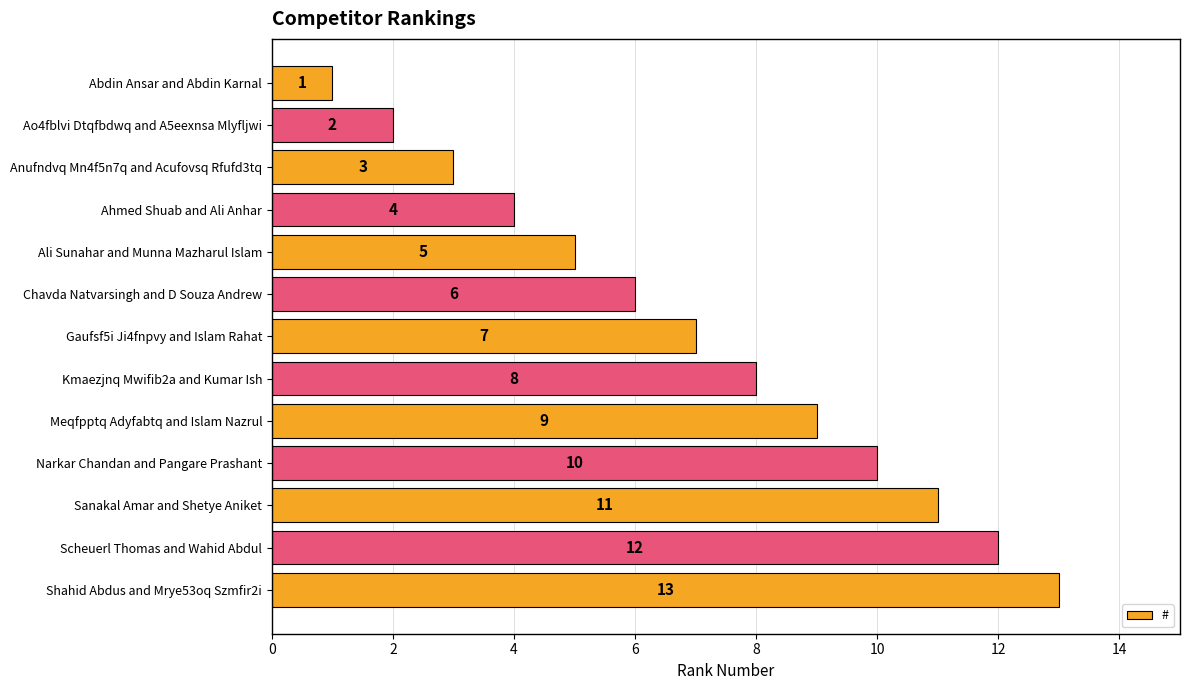

What value does the data have at Kmaezjnq Mwifib2a and Kumar Ish, to the nearest 10?

10